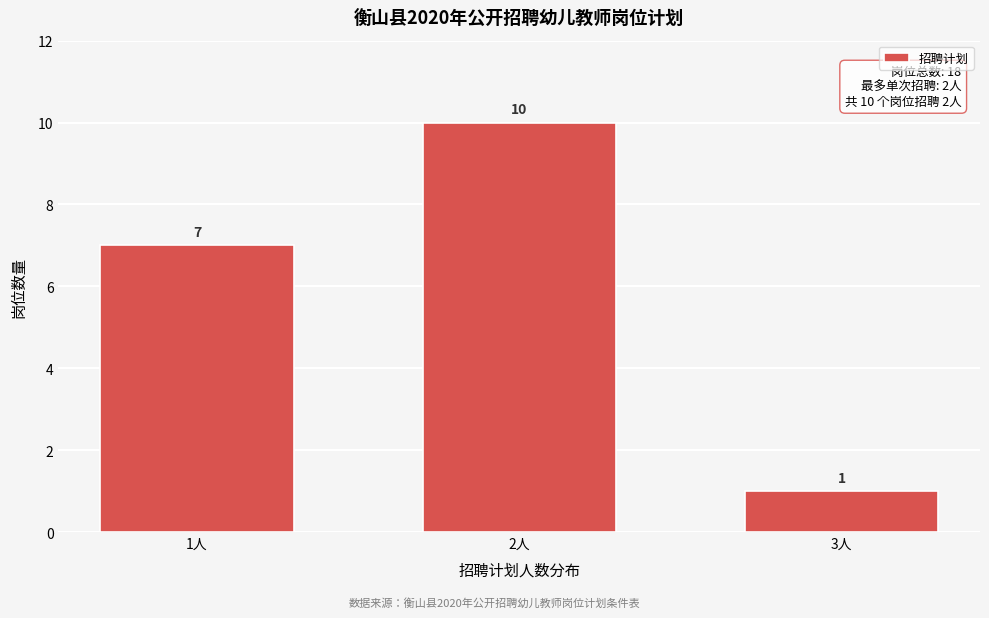

Reading right to left, list all the values displayed in this chart.

3人=1	2人=10	1人=7